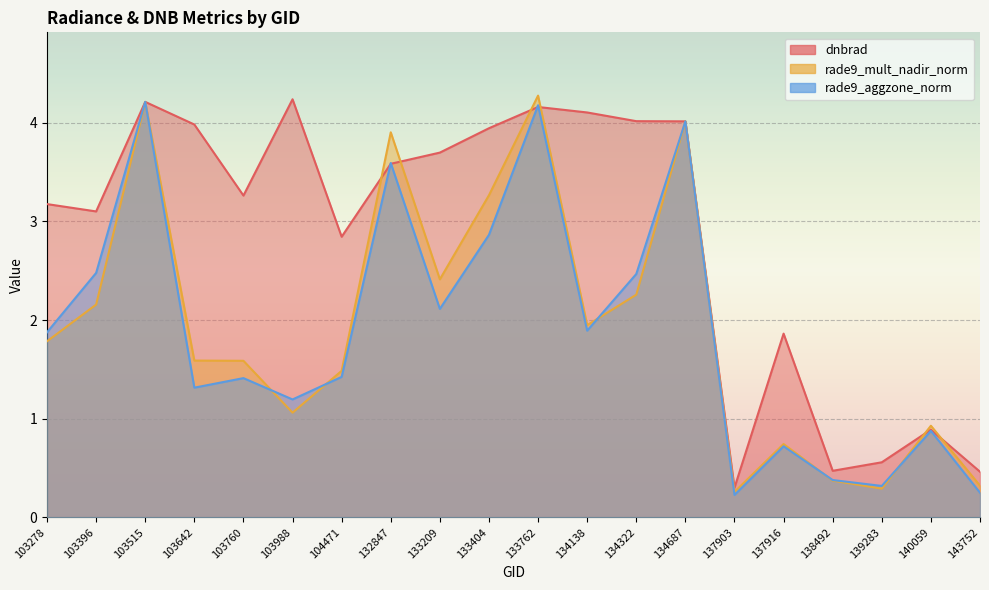

What is the greatest value displayed?

4.3